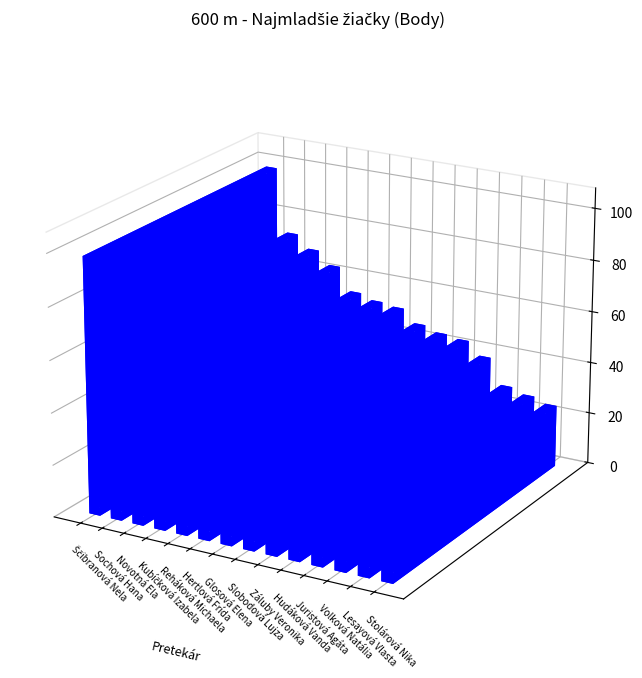

At which category does the chart reach its peak across all series?

Ščibranová Nela